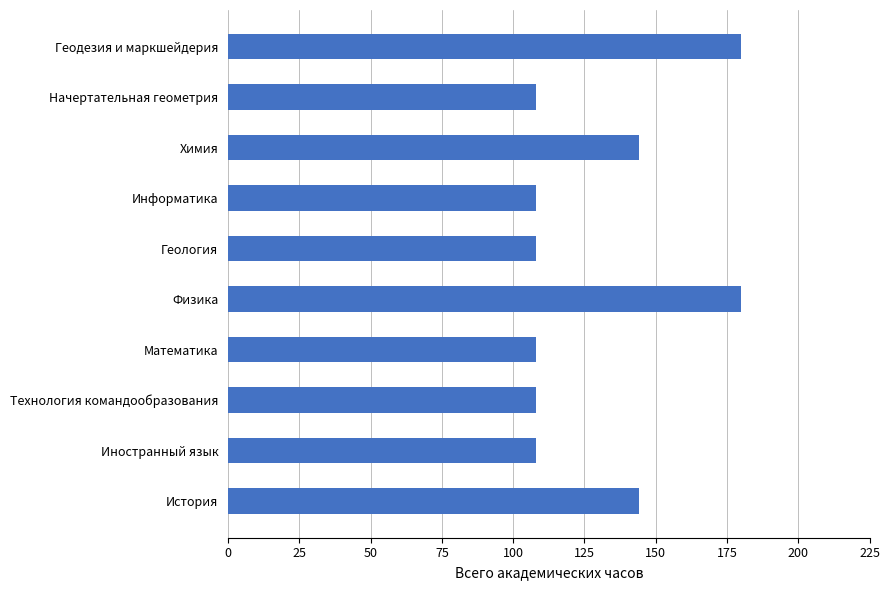

Reading bottom to top, what are all the values shown in this chart?

144	108	108	108	180	108	108	144	108	180